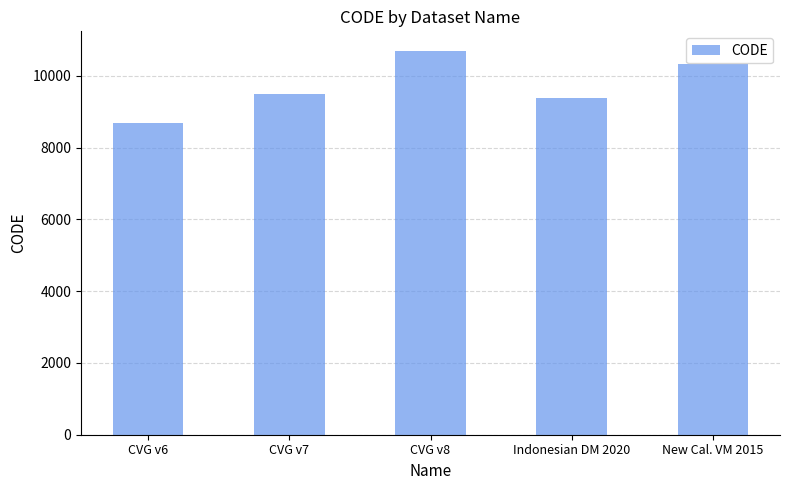

Reading left to right, extract all data points from this chart.

8676	9483	10707	9375	10323